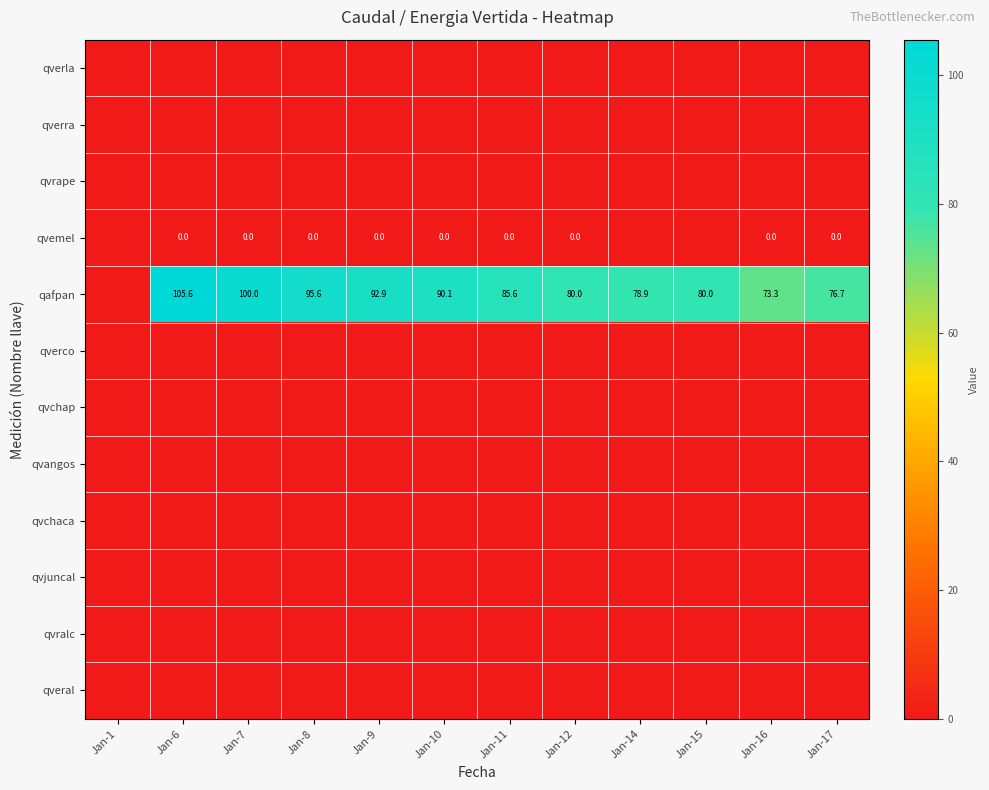

At how many categories does at least one series exceed 48?

11